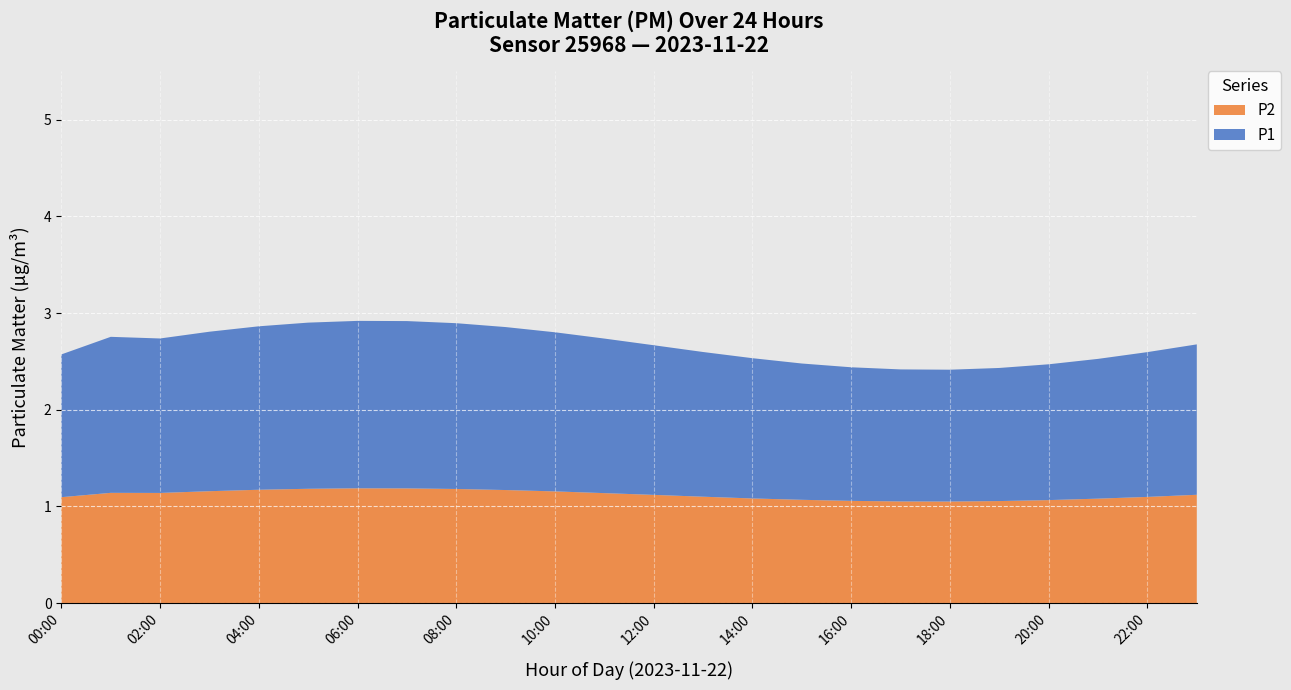

What is the highest value of the P2 series?

1.2